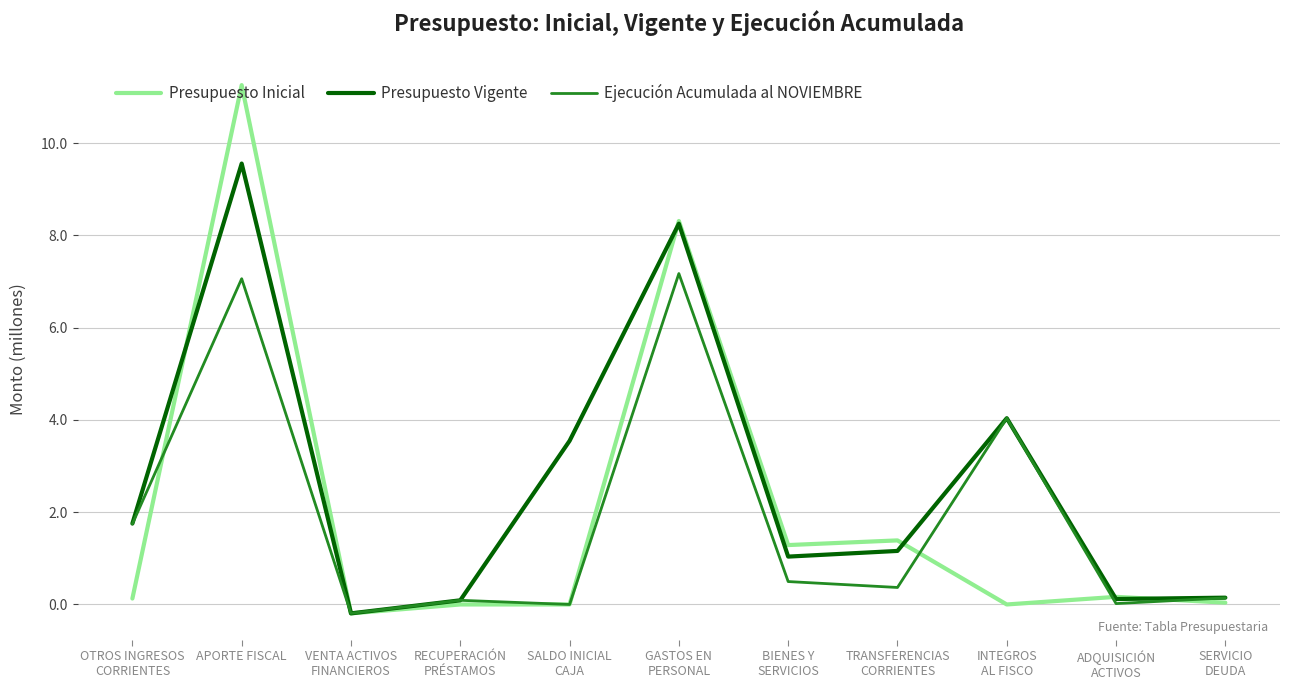

List the series in order of their overall mean, lowest first.

Ejecución Acumulada al NOVIEMBRE, Presupuesto Inicial, Presupuesto Vigente